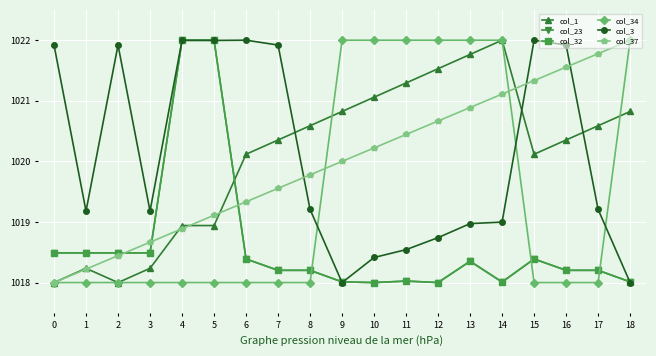

What is the sum of all col_34 values?

19370.0